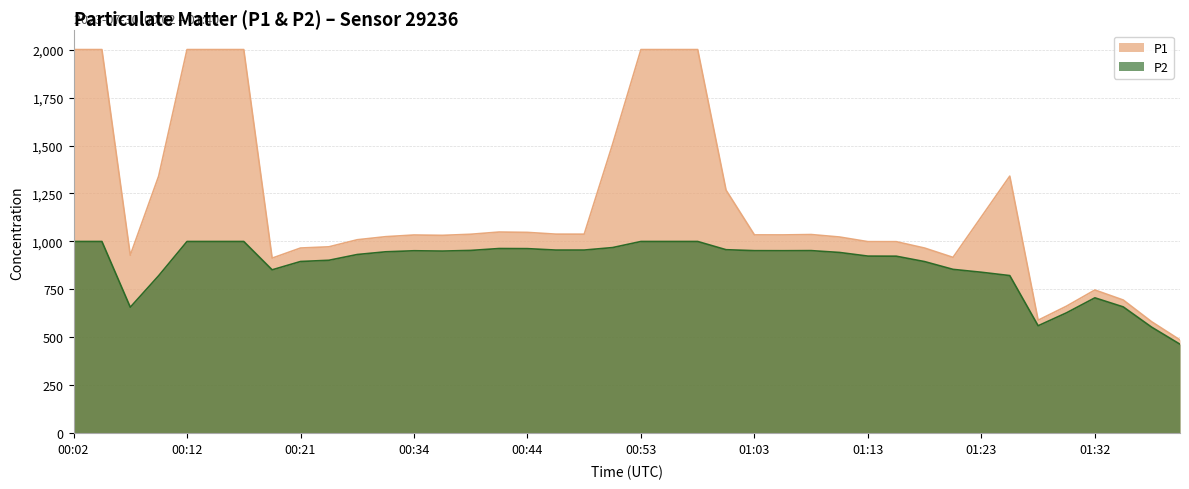

What is the spread (max minus min) of values at 00:48?

82.8